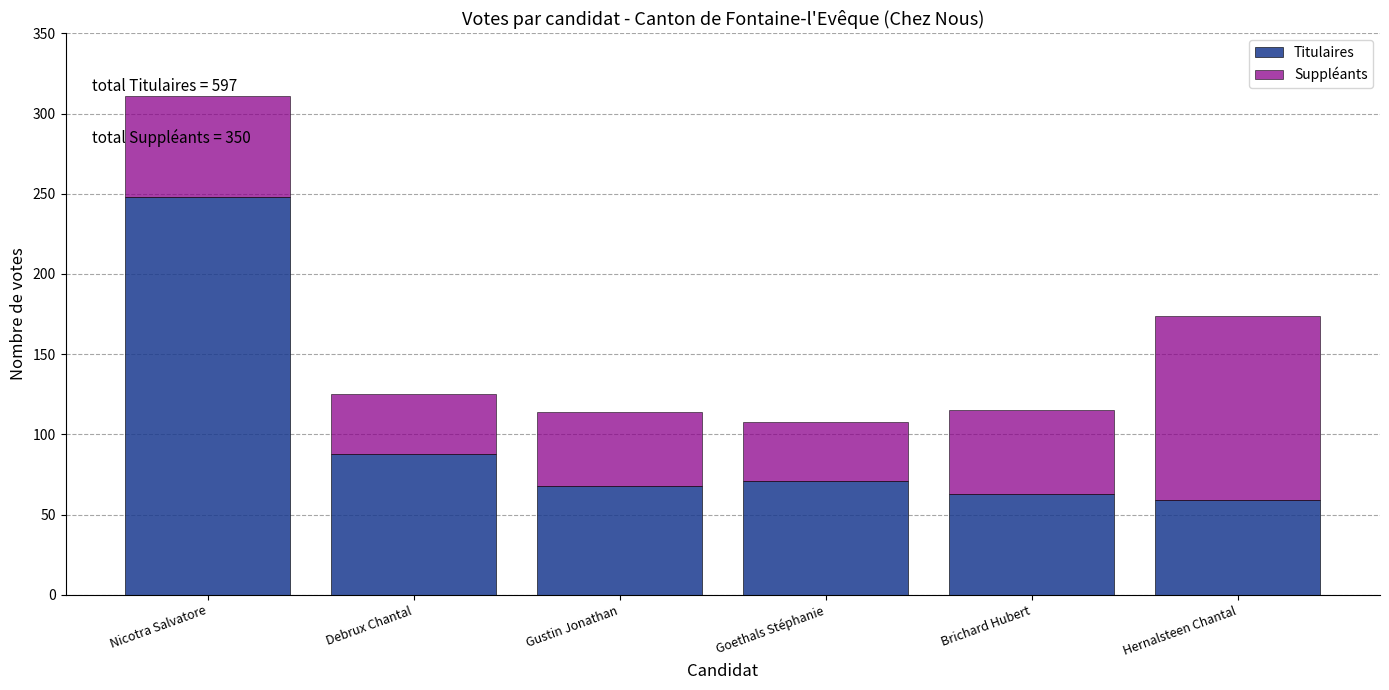

Reading left to right, list the values for the Titulaires series.

Nicotra Salvatore=248	Debrux Chantal=88	Gustin Jonathan=68	Goethals Stéphanie=71	Brichard Hubert=63	Hernalsteen Chantal=59